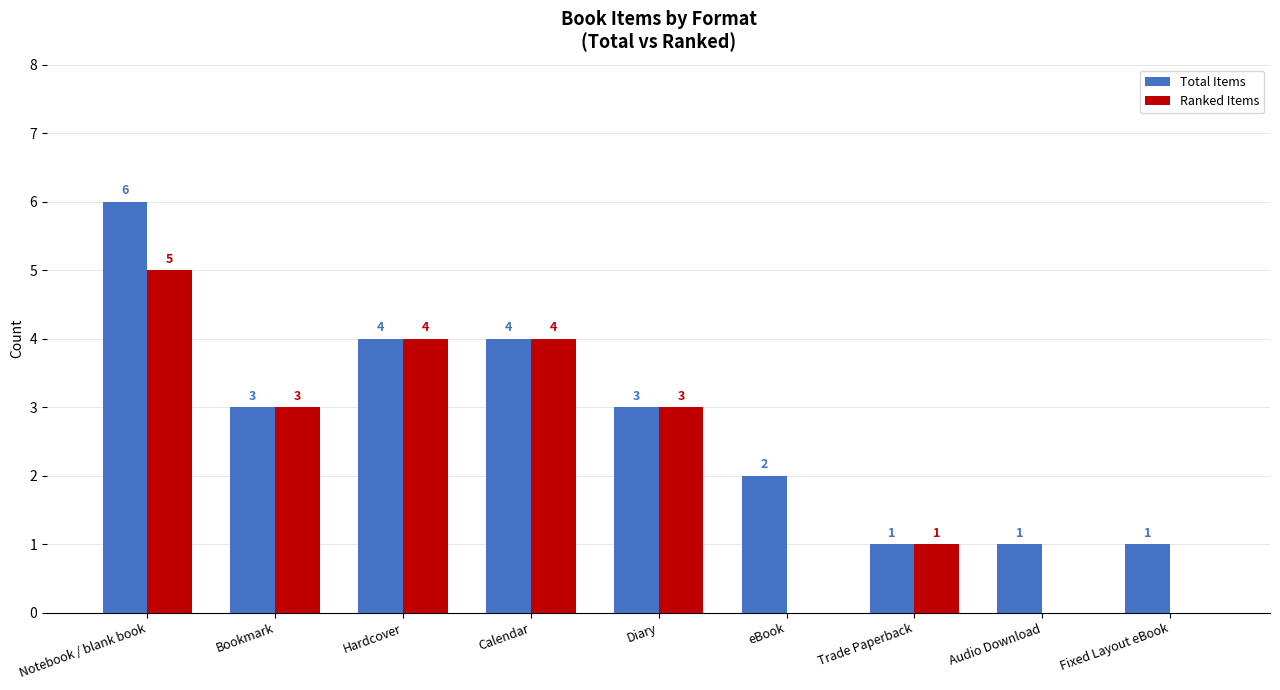

At which category is the sum across all series the highest?

Notebook / blank book